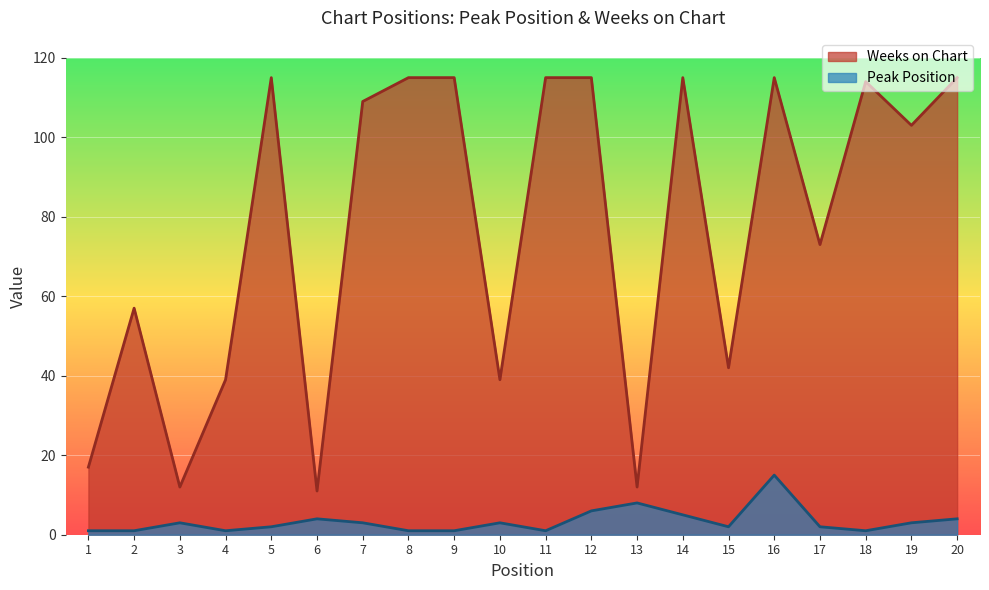

What is the value of the Peak Position point at the 16th from the left?

15